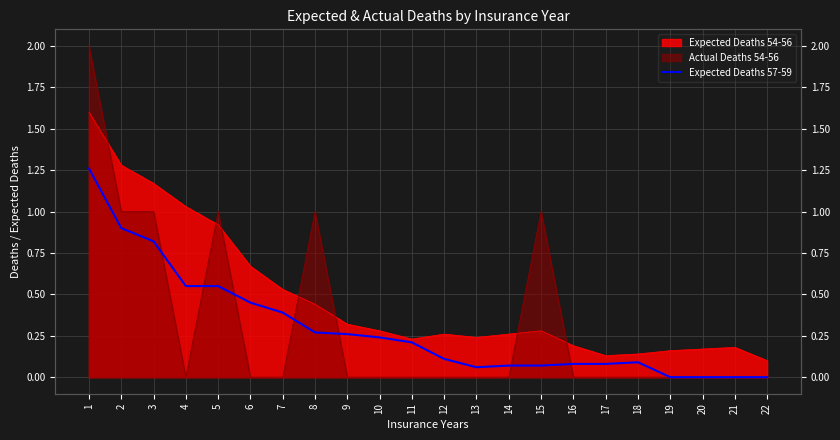

Reading left to right, extract all data points from this chart.

1=1.3	2=0.9	3=0.8	4=0.6	5=0.6	6=0.5	7=0.4	8=0.3	9=0.3	10=0.2	11=0.2	12=0.1	13=0.1	14=0.1	15=0.1	16=0.1	17=0.1	18=0.1	19=0.0	20=0.0	21=0.0	22=0.0